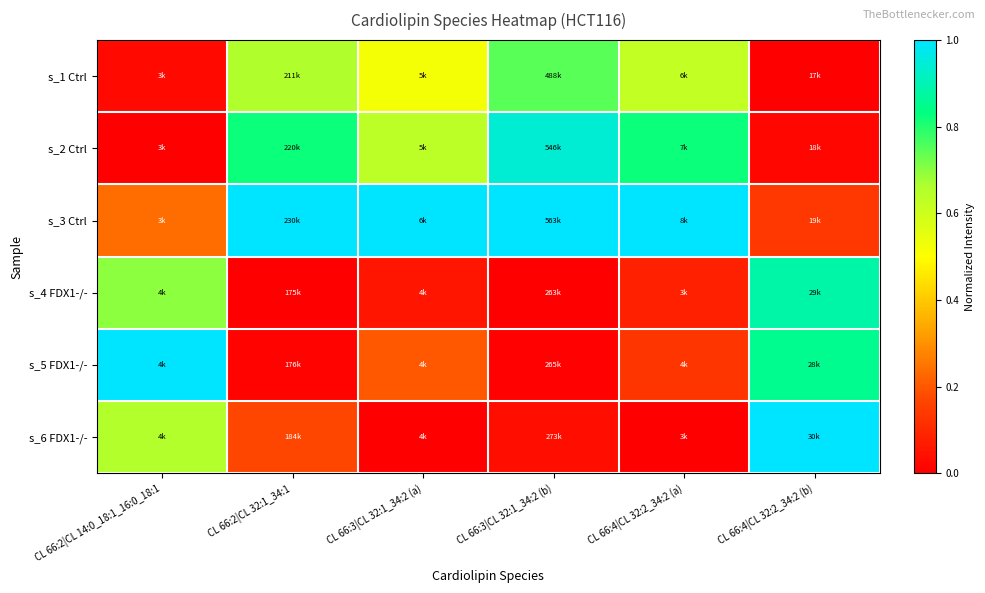

Between CL 66:3|CL 32:1_34:2 (b) and CL 66:4|CL 32:2_34:2 (a), which is larger?

CL 66:3|CL 32:1_34:2 (b)